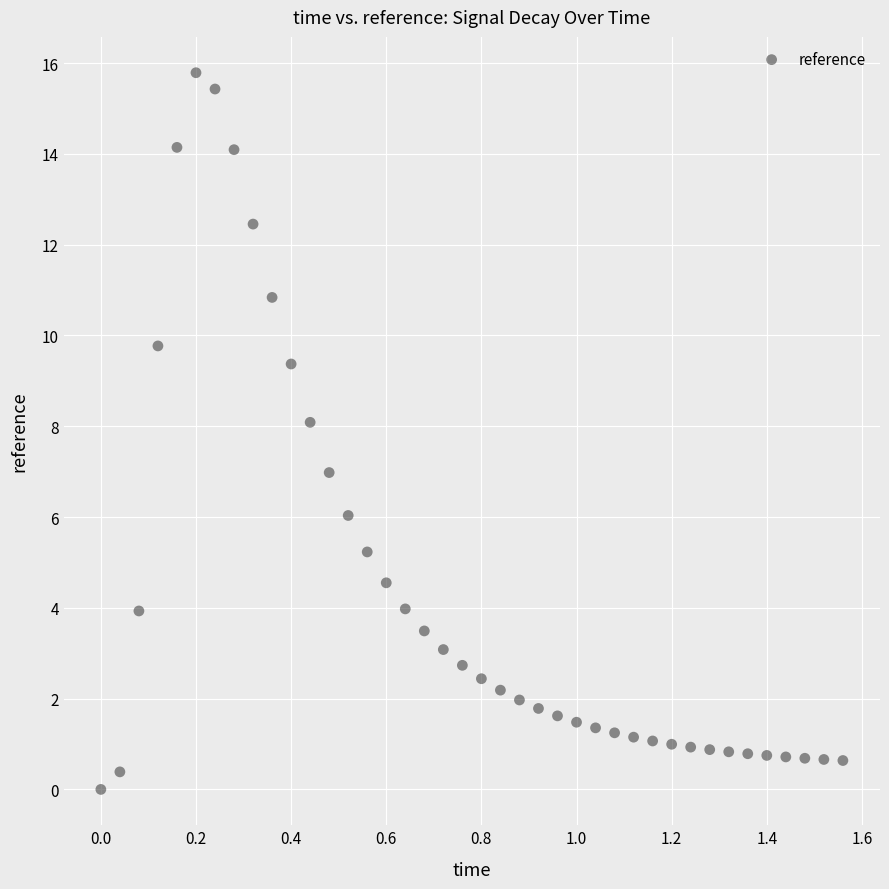

What is the range of X values (max minus min)?

1.6